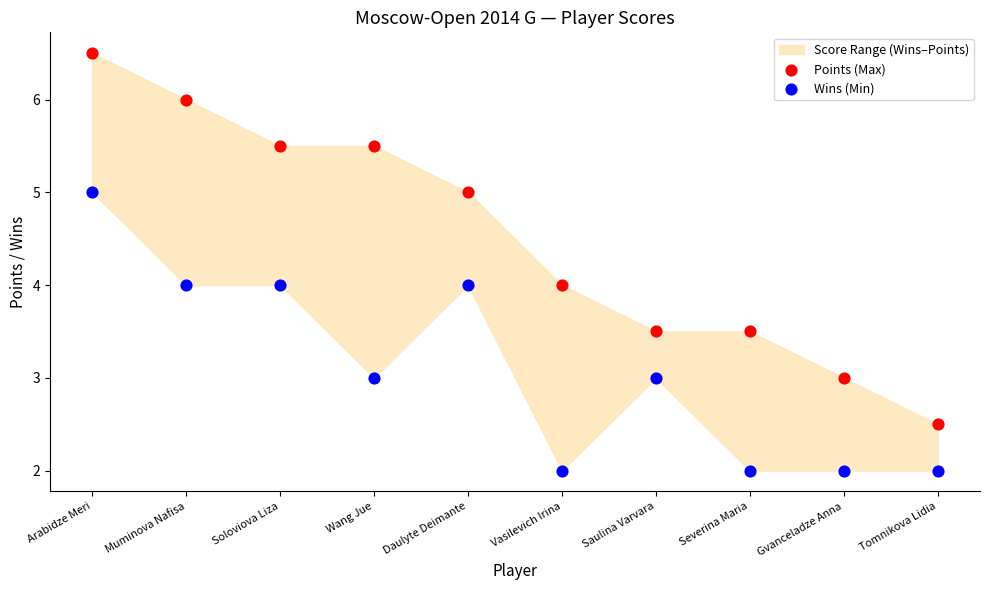

Across all data points, what is the range of Y values (max minus min)?

4.5